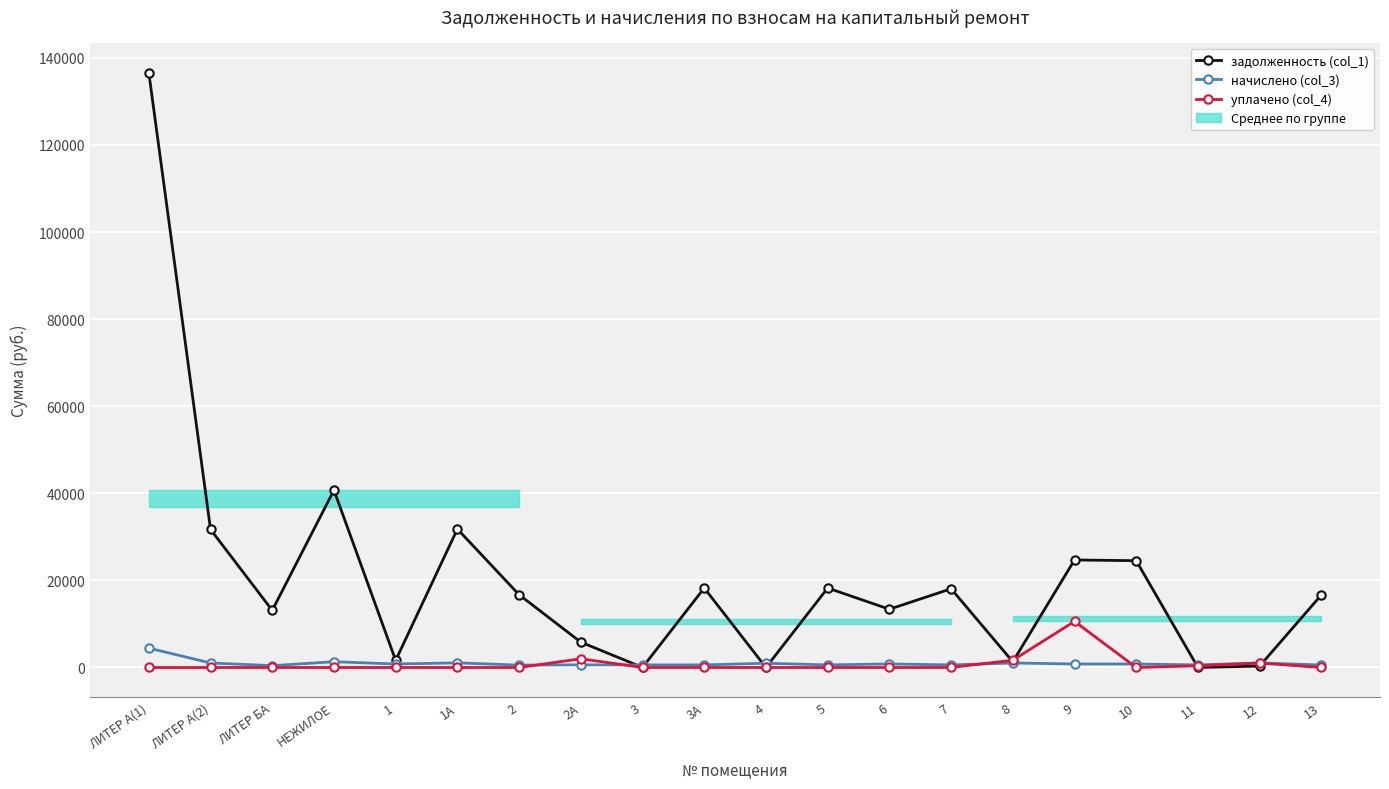

How many intersections are there between задолженность (col_1) and начислено (col_3)?

6